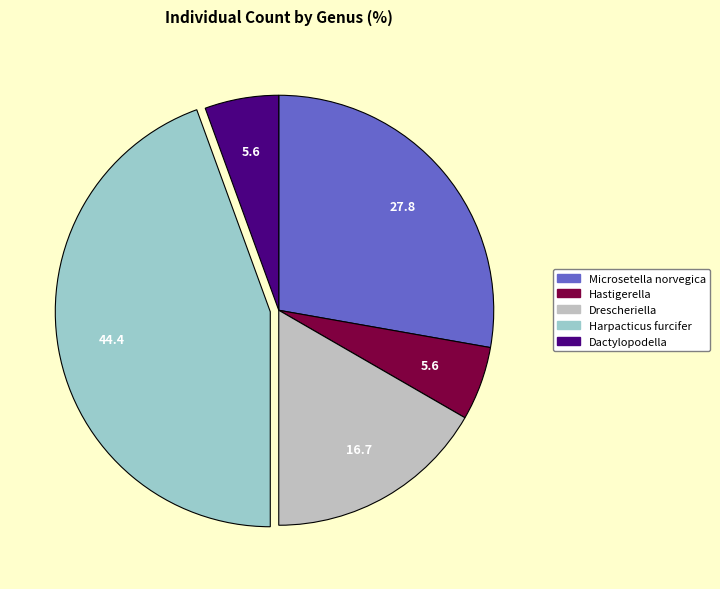

Do Drescheriella and Microsetella norvegica together represent more than half of the pie?

No